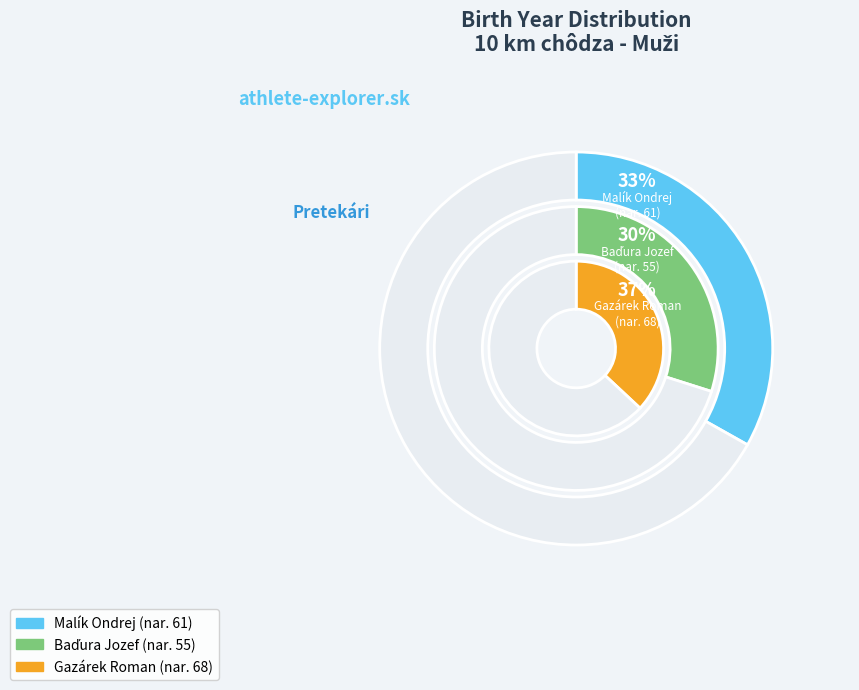

What is the total percentage of Gazárek Roman and Malík Ondrej?

70.1%